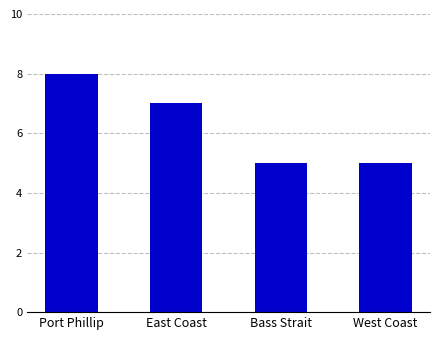

The value at West Coast is 5. True or false?

True